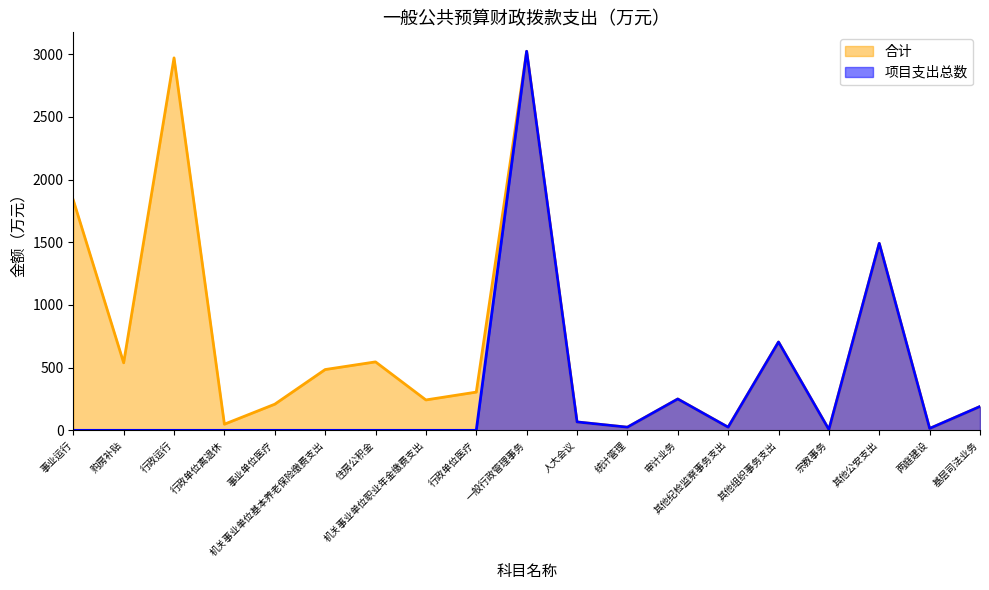

Where is 合计 nearest to the value 1514?

其他公安支出